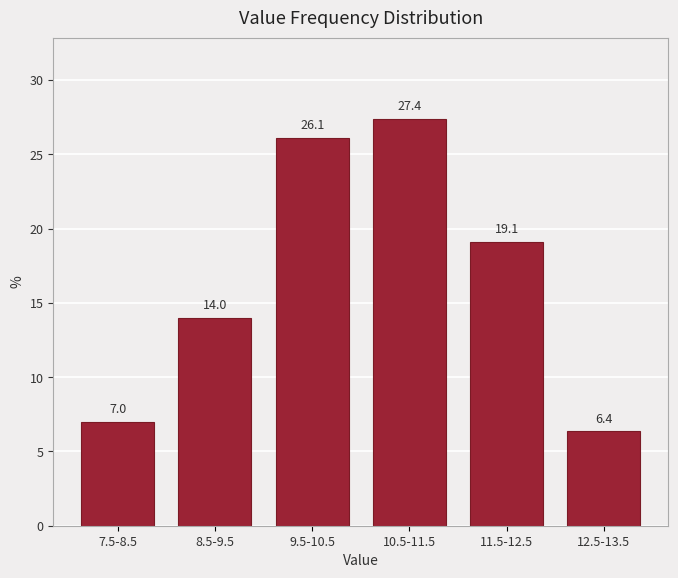

Reading left to right, extract all data points from this chart.

7.0	14.0	26.1	27.4	19.1	6.4